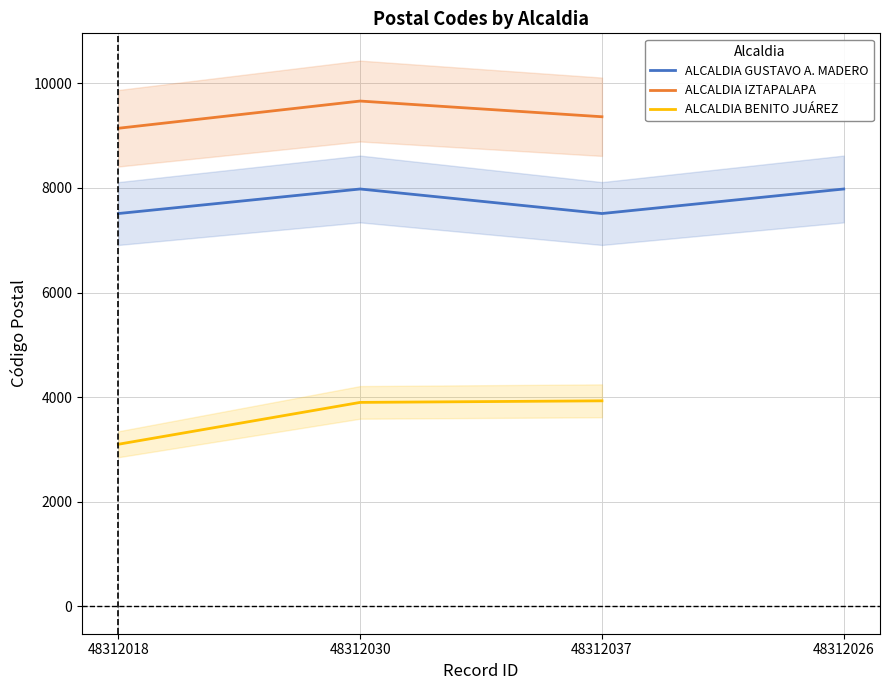

Which category has the lowest value across all series?

48312018